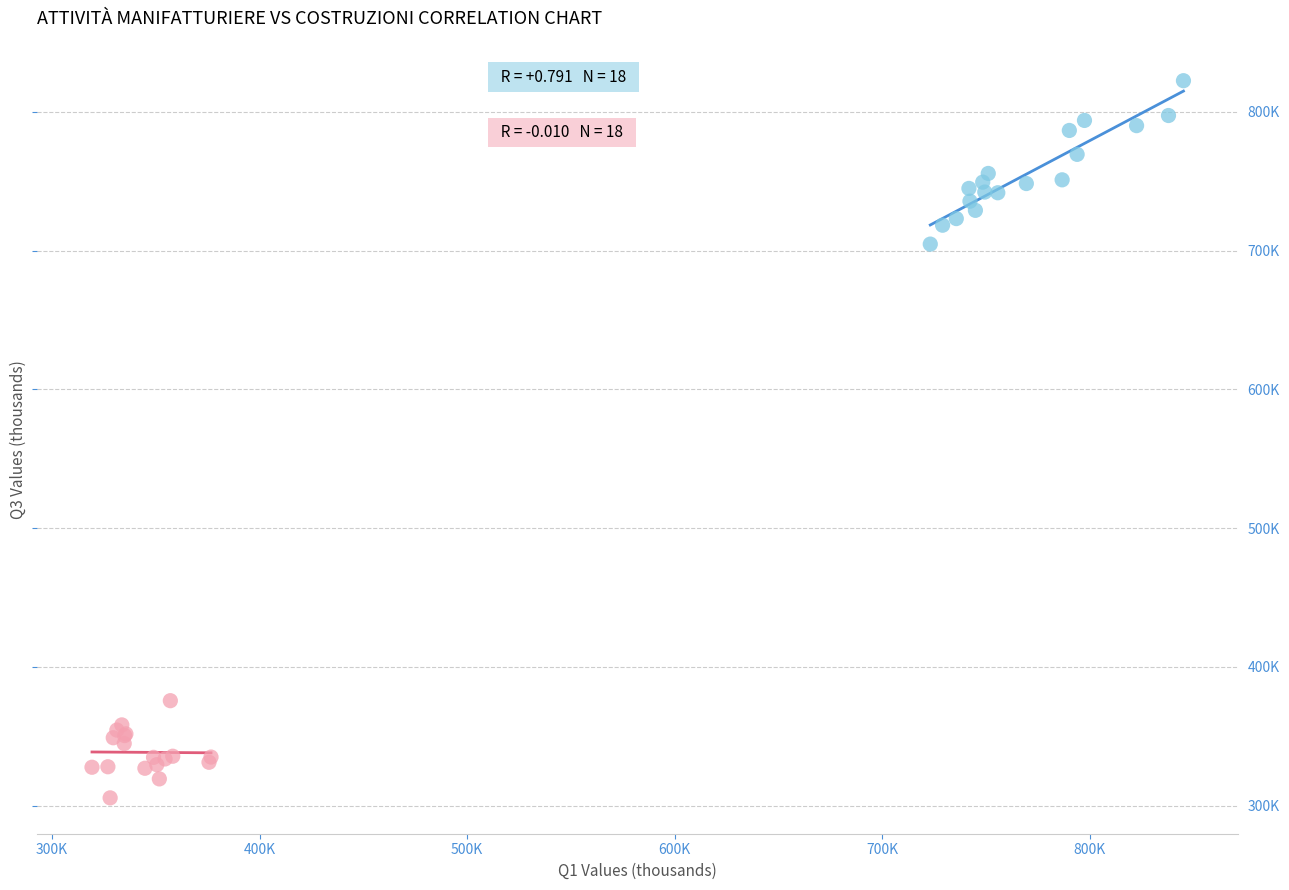

What are all the series names shown in the legend?

Attività manifatturiere, Costruzioni